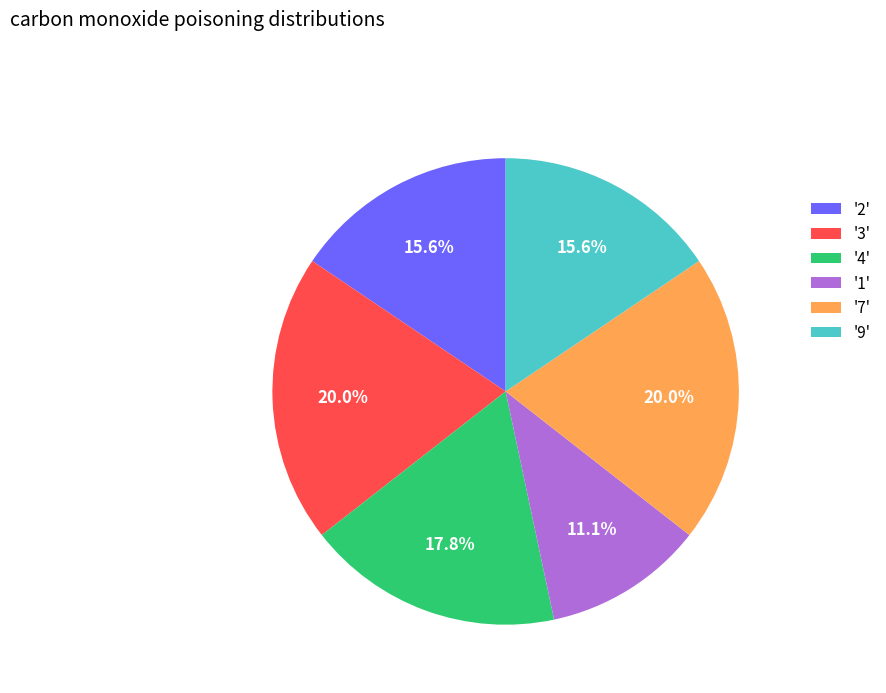

Approximately how many times larger is the value at '3' compared to '2'?

1.3